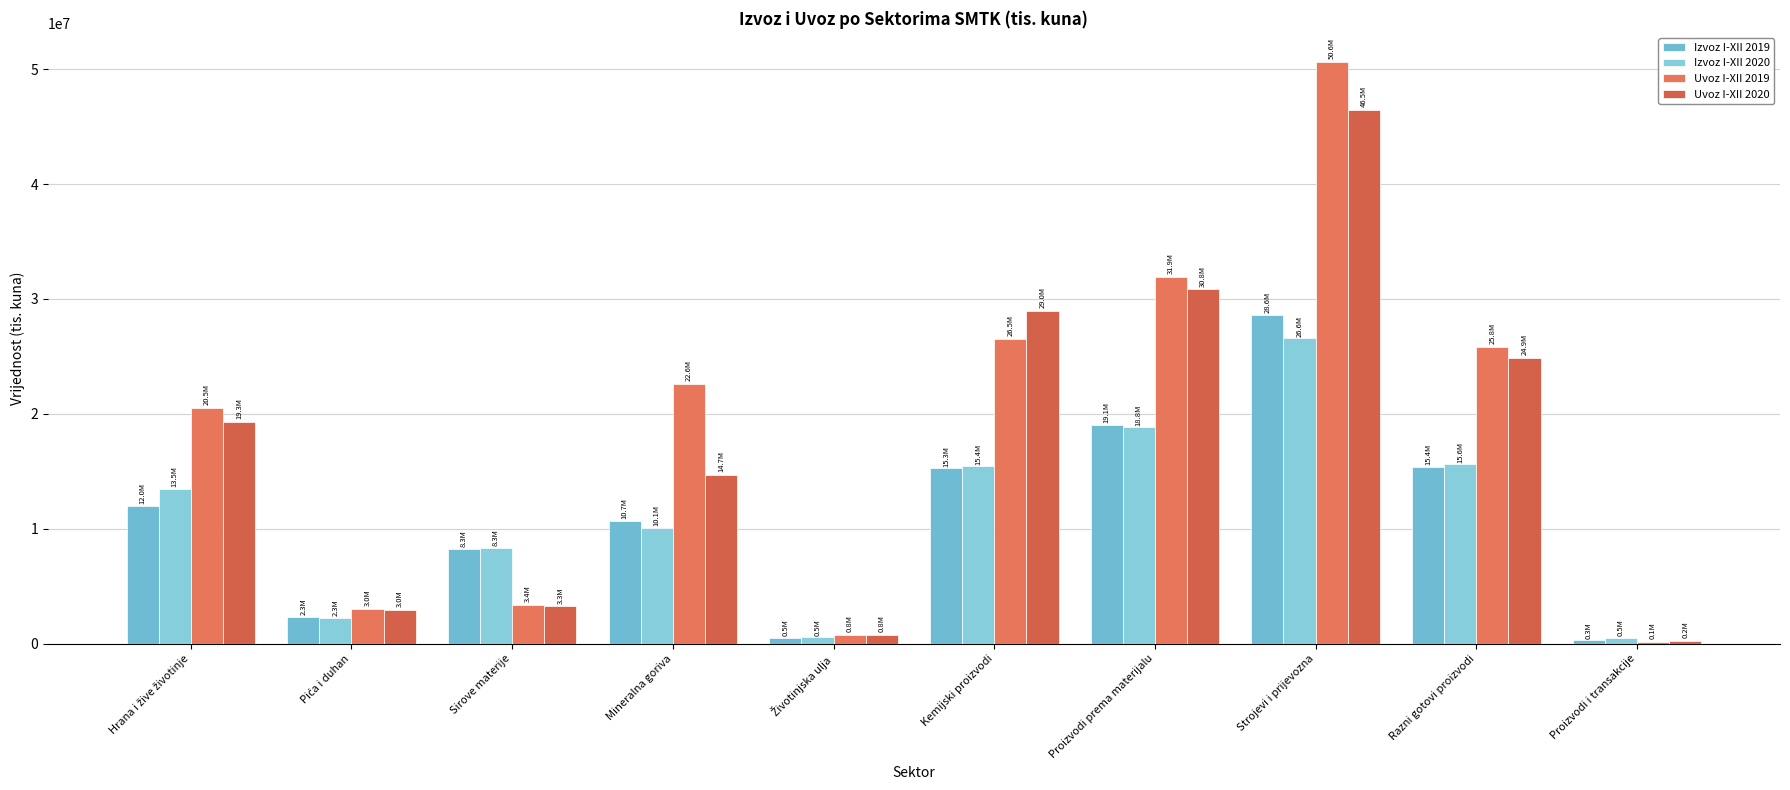

What are all the series names shown in the legend?

Izvoz I-XII 2019, Izvoz I-XII 2020, Uvoz I-XII 2019, Uvoz I-XII 2020